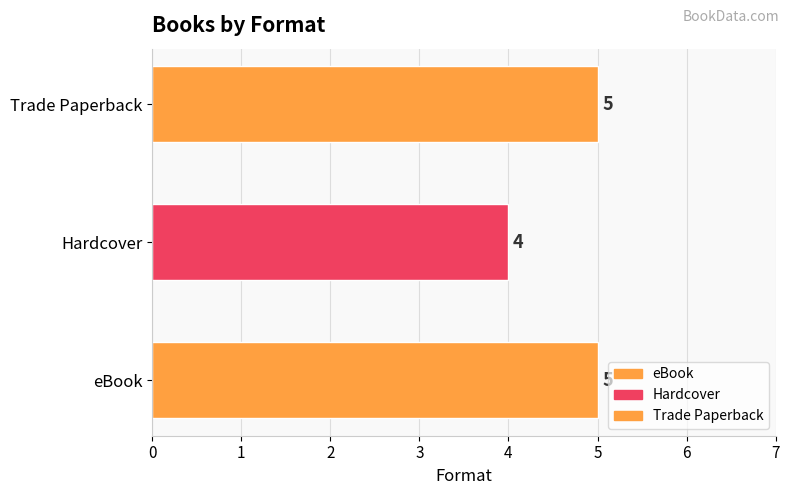

The chart shows a value of 1 at Hardcover. True or false?

False